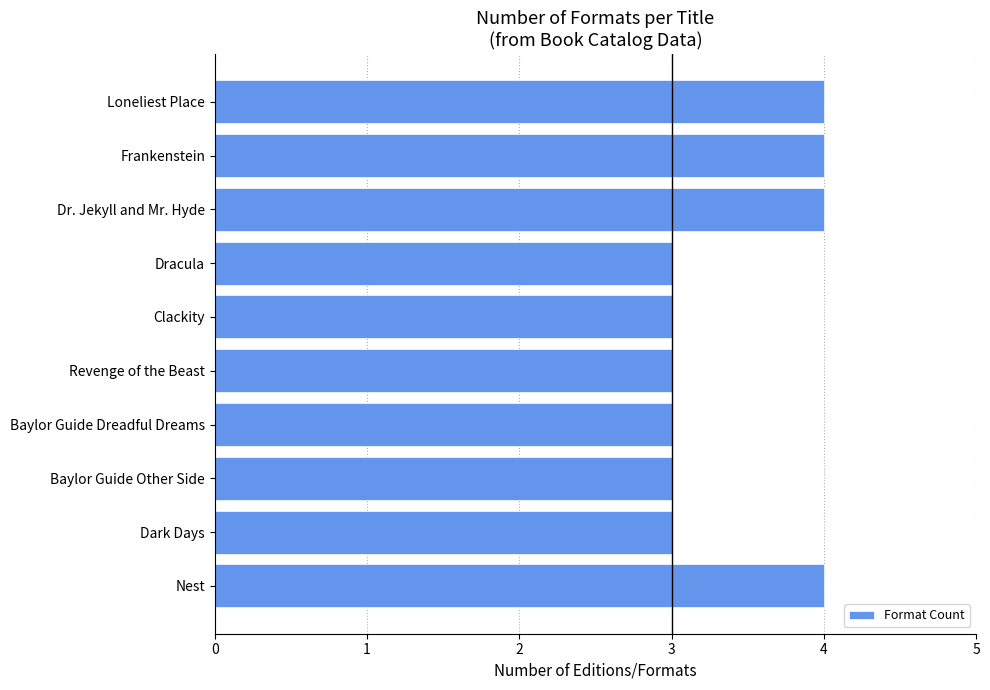

What is the label of the 6th bar from the bottom?

Clackity